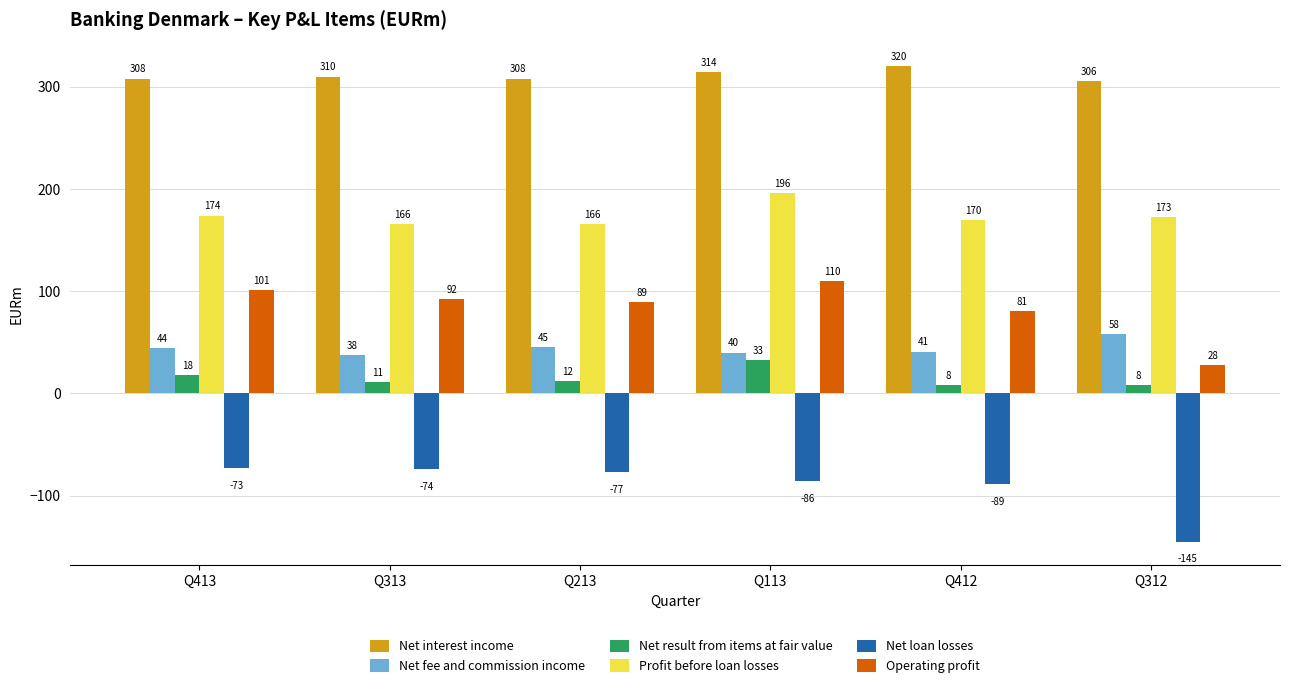

Where does the Net result from items at fair value series first go above 12?

Q413